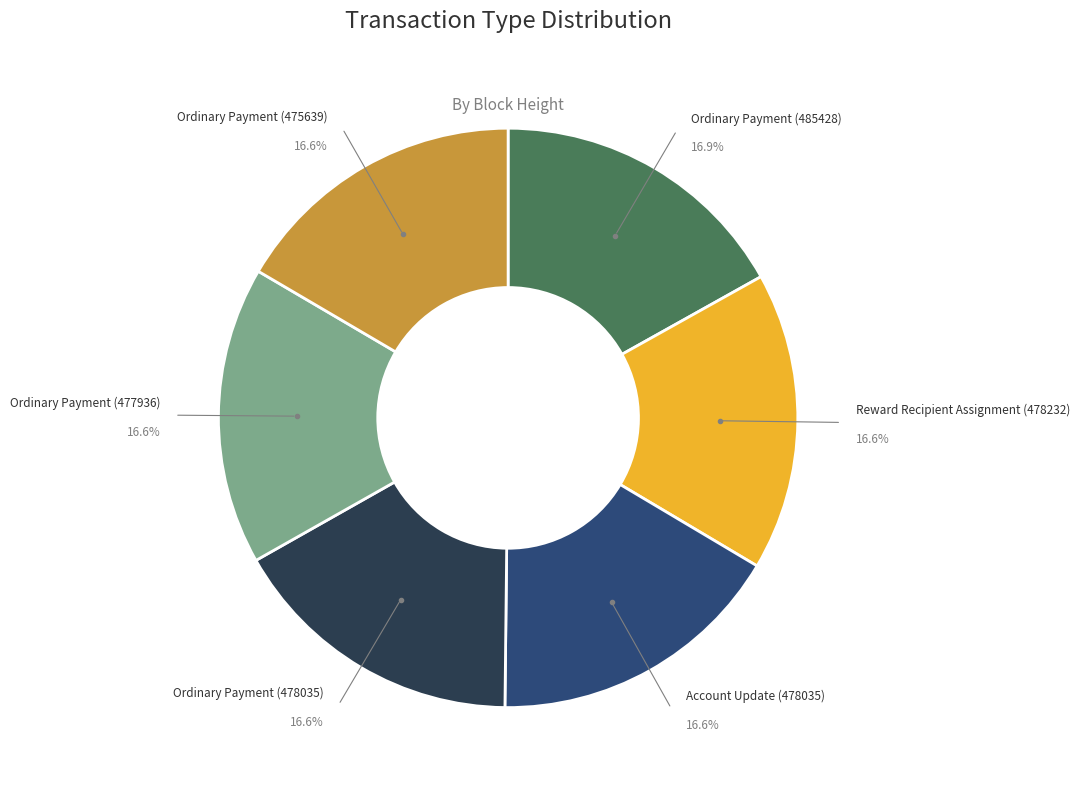

Is there a majority slice in this chart?

No